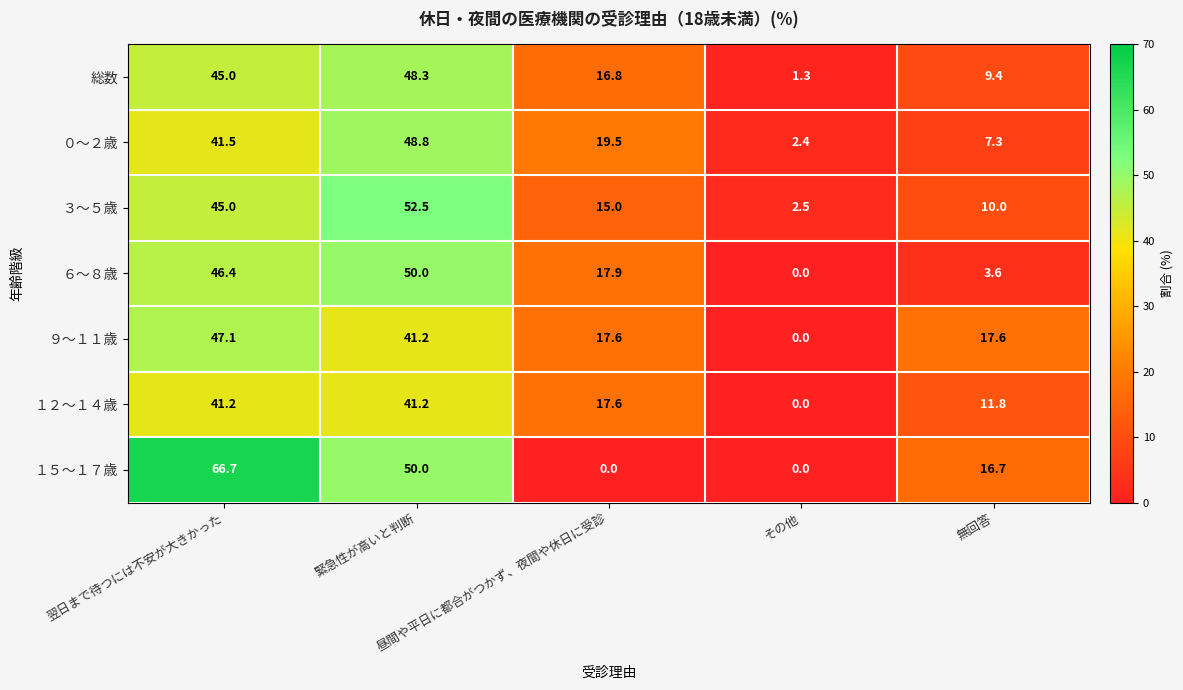

What is the spread (max minus min) of values at その他?

2.5